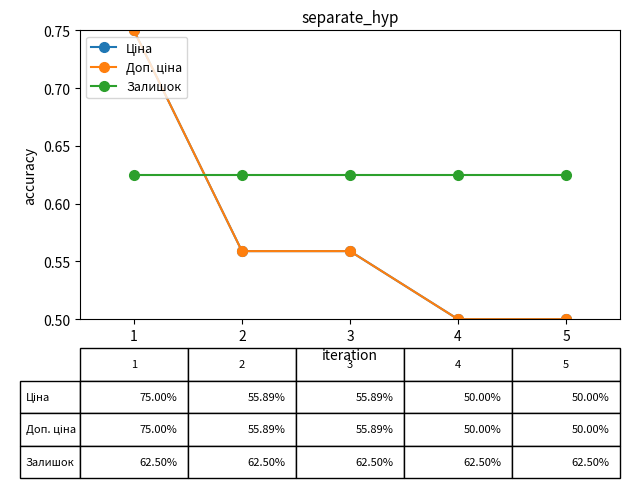

True or false: Ціна and Доп. ціна intersect in this chart.

False